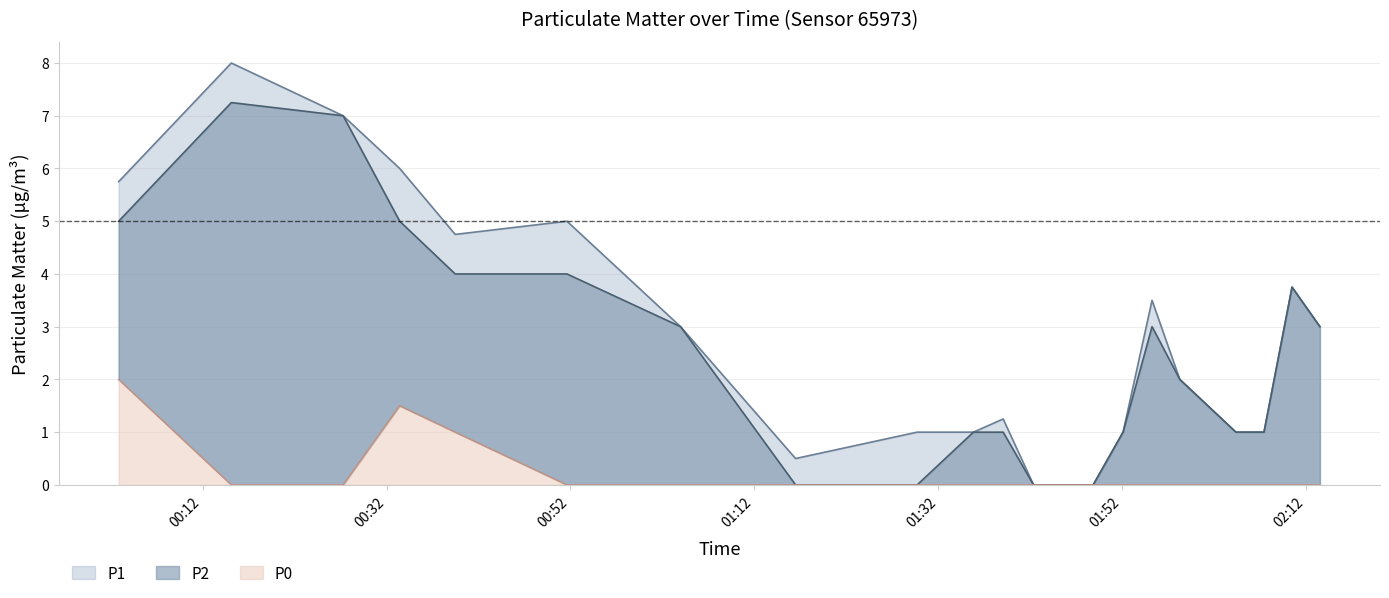

True or false: P1 and P0 cross at least once.

False